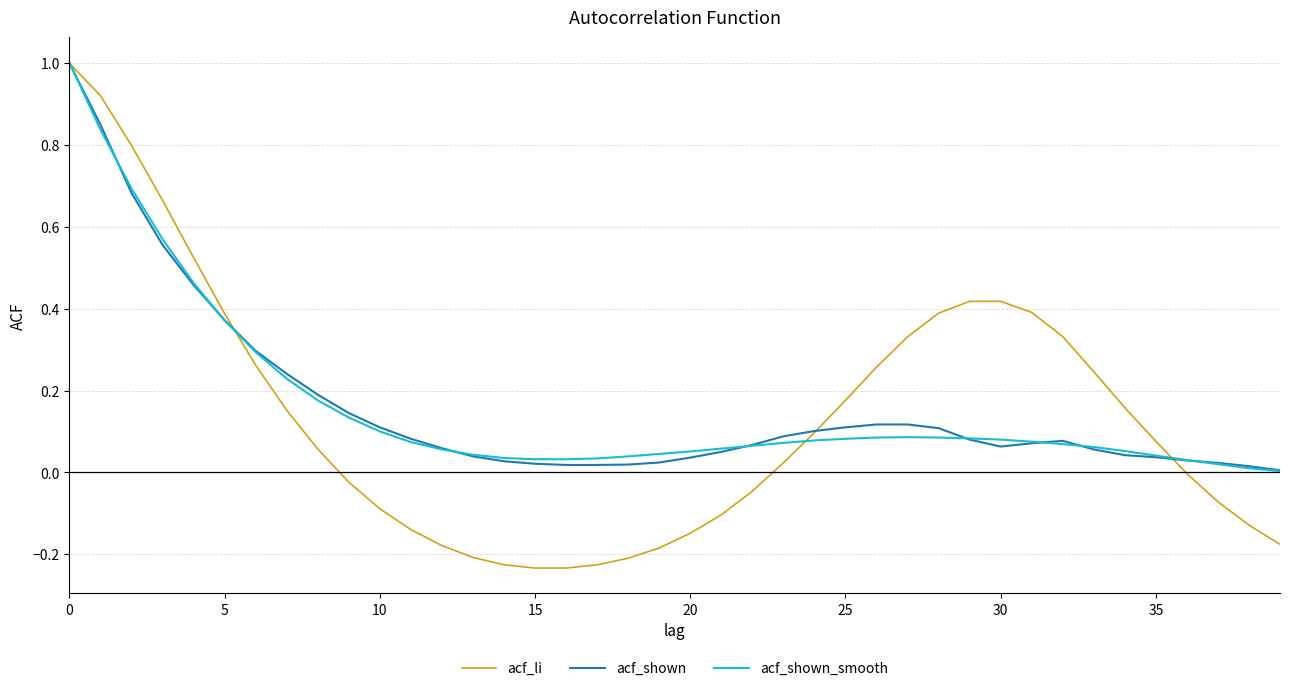

Which series has the widest spread of values?

acf_li